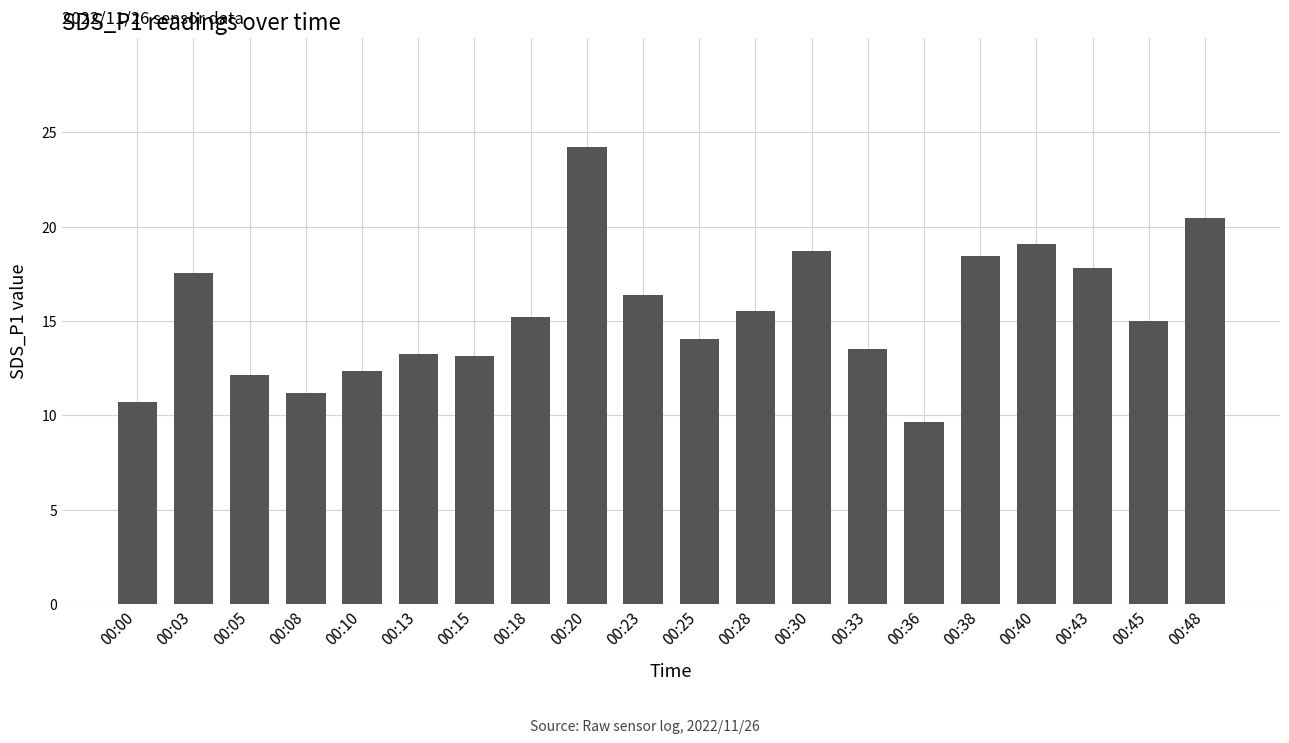

What is the change in value from 00:13 to 00:38?

+5.2